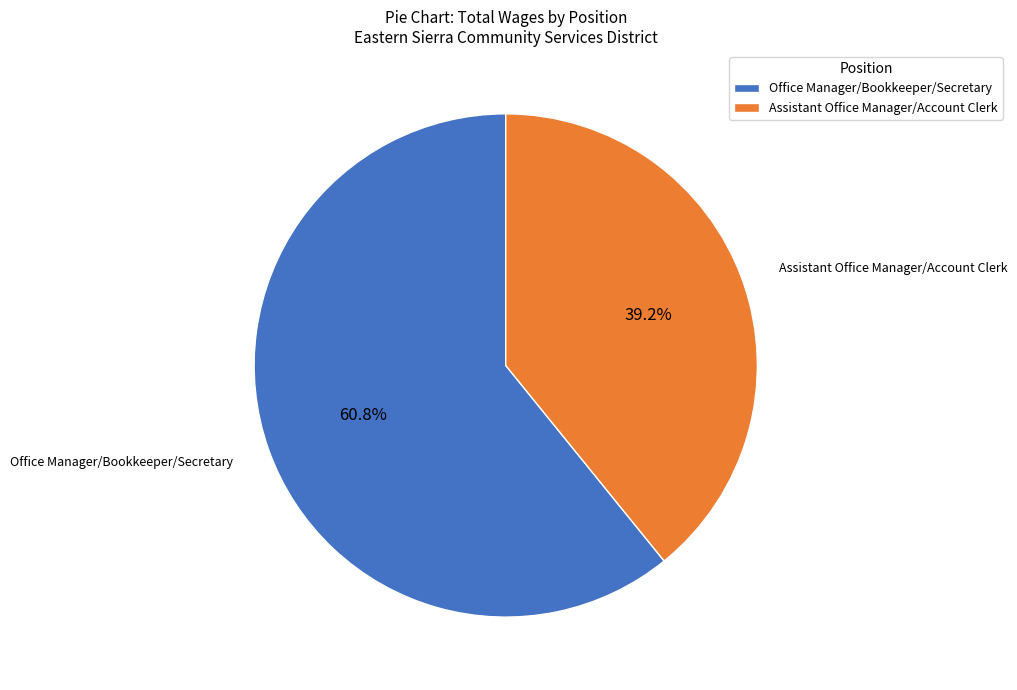

Is it true that Assistant Office Manager/Account Clerk is 46% of the pie?

False